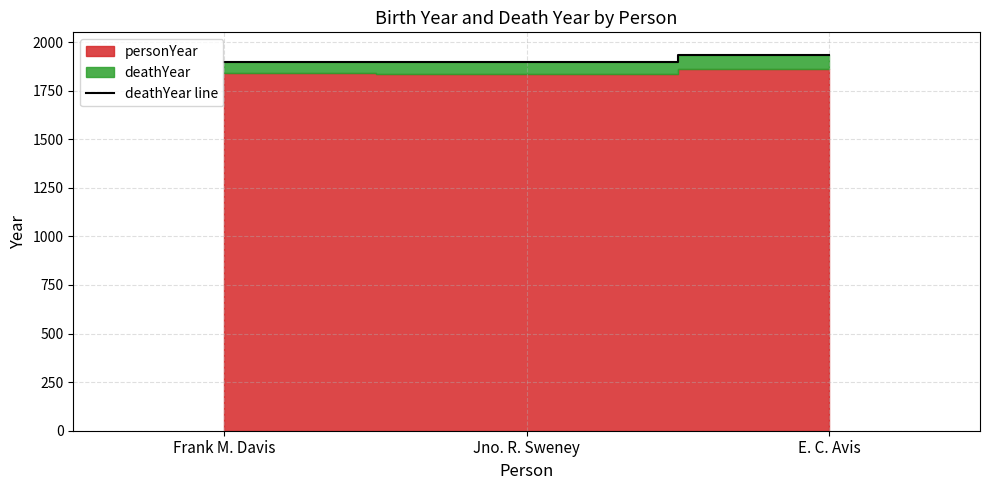

What is the difference between the maximum and minimum values?

37